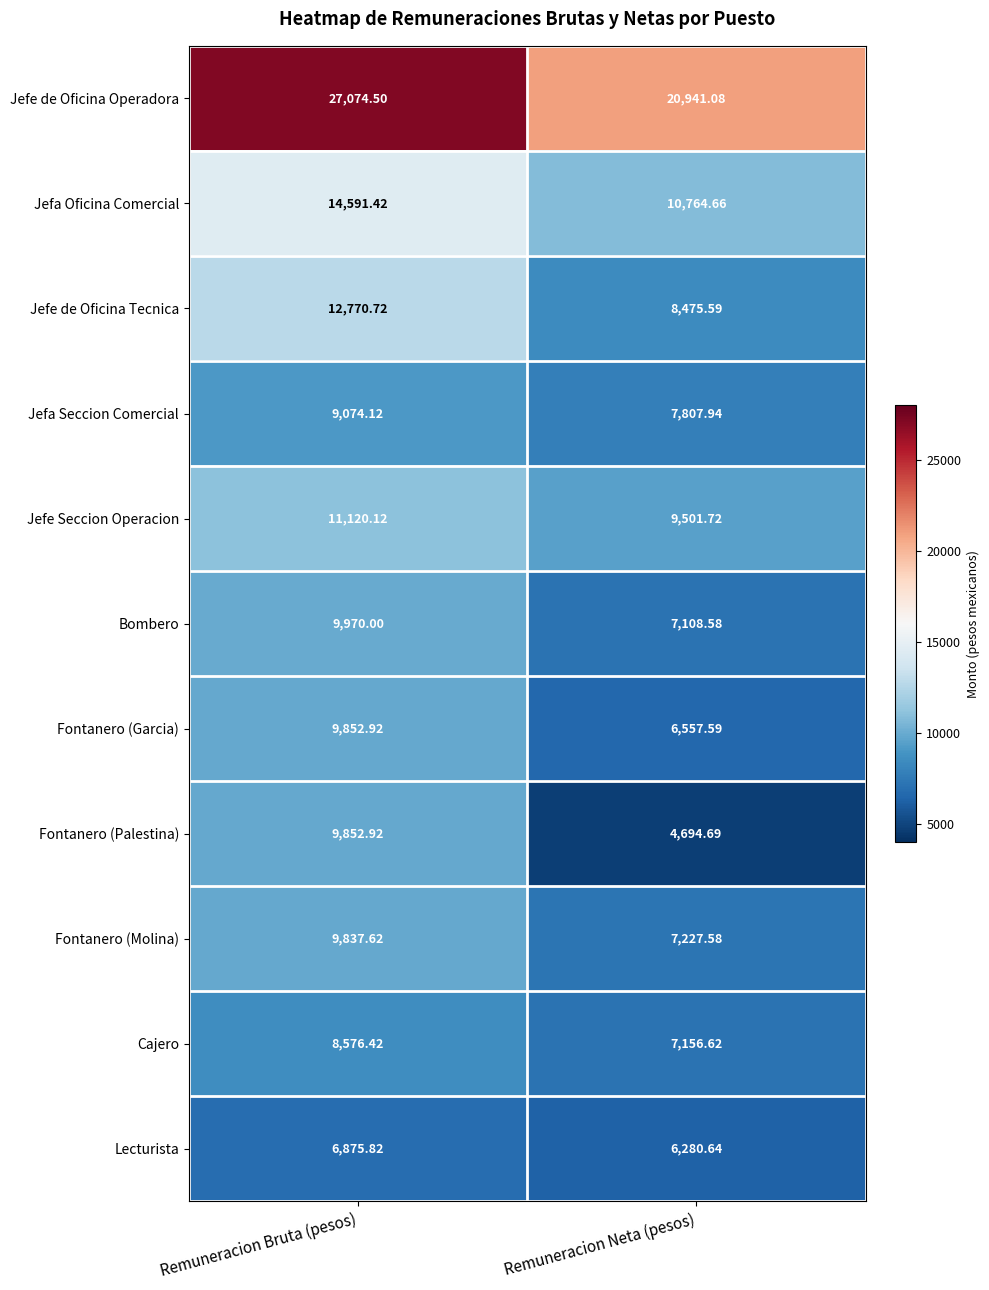

What is the difference between the highest and lowest values at Remuneracion Neta (pesos)?

16246.4